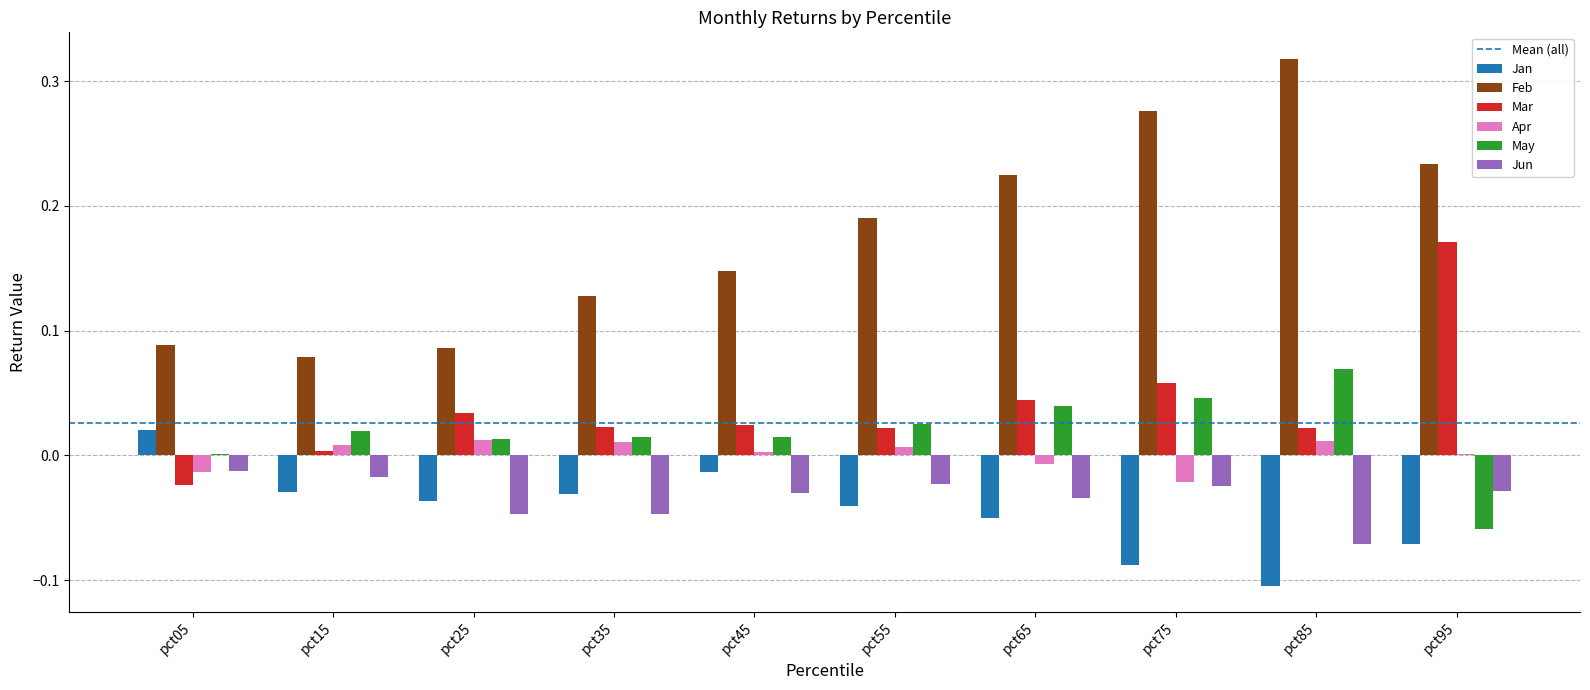

Count the number of data series in this chart.

6